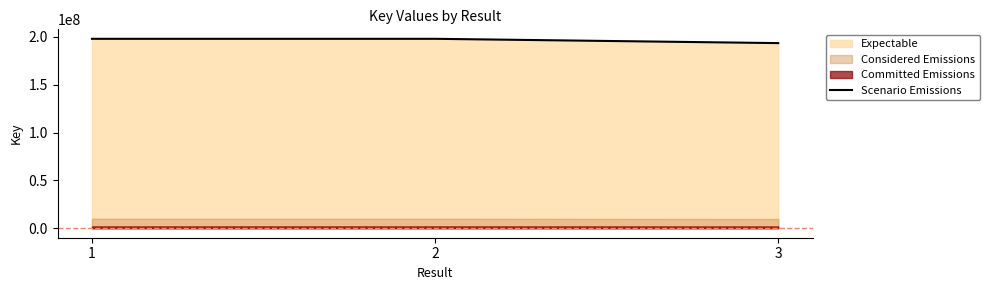

At which label is the value closest to 195840065?

2